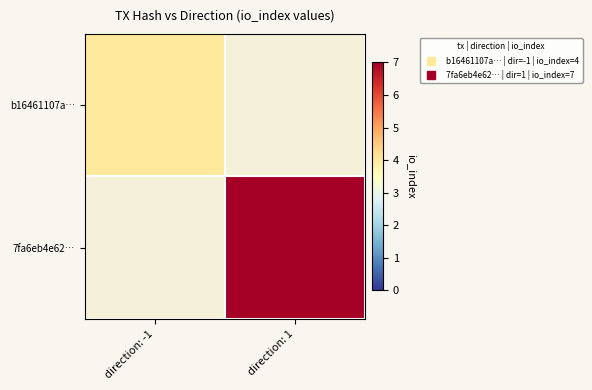

At which label is b16461107a… closest to 4?

direction: -1